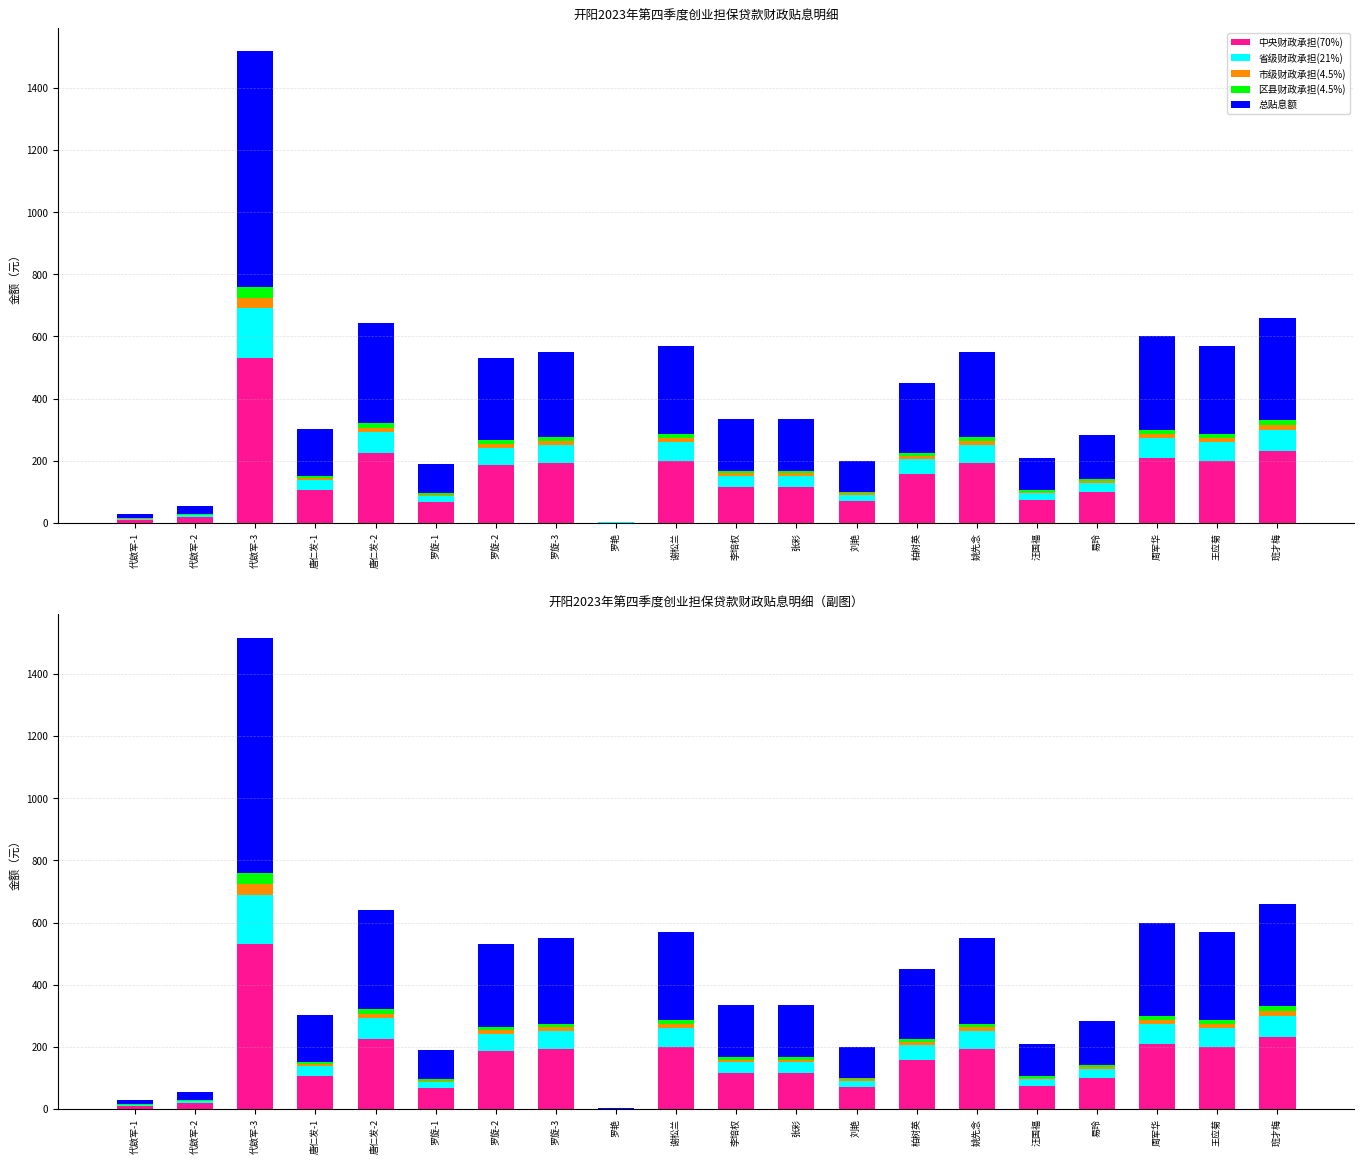

True or false: 总贴息额 has a value of 166.7 at 张彩.

True